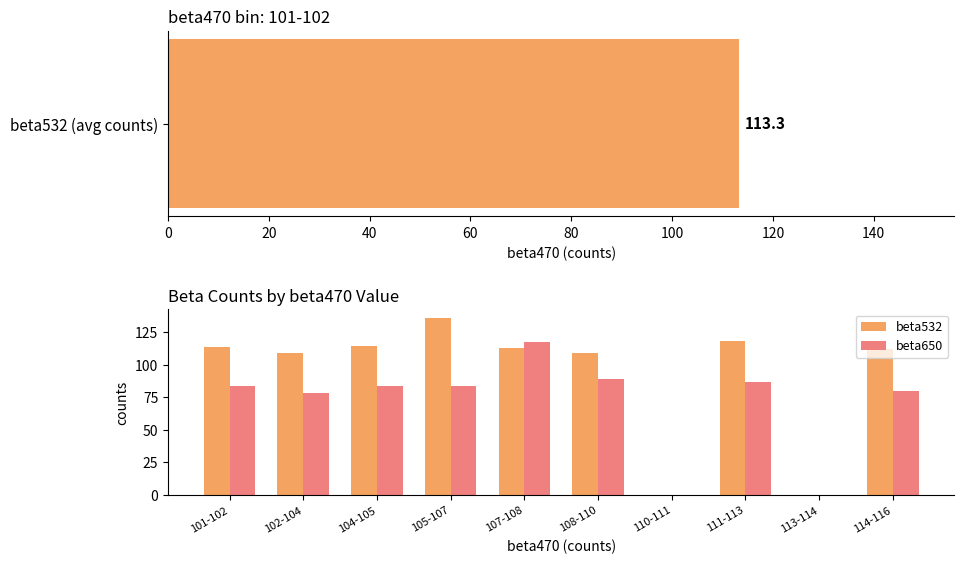

What are all the series names shown in the legend?

beta532, beta650